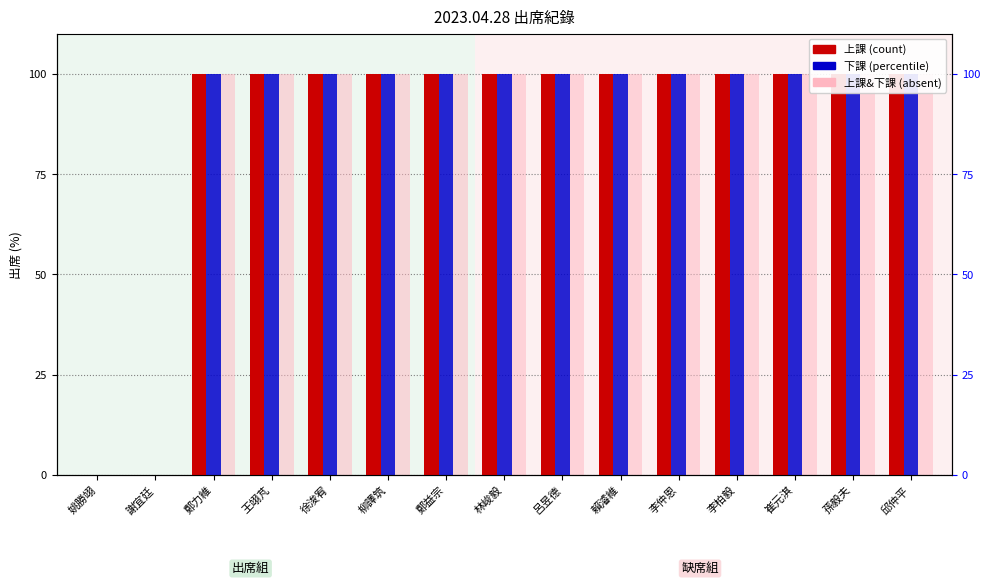

Reading right to left, list all the values displayed in this chart.

上課: 邱仲平=100	孫毅夫=100	崔元淇=100	李柏毅=100	李仲恩=100	賴濬維=100	呂昱德=100	林峻毅=100	鄭益宗=100	柳譯筑=100	徐浚宥=100	王翊芃=100	鄭力維=100	謝宜廷=0	姚勝翊=0
下課: 邱仲平=100	孫毅夫=100	崔元淇=100	李柏毅=100	李仲恩=100	賴濬維=100	呂昱德=100	林峻毅=100	鄭益宗=100	柳譯筑=100	徐浚宥=100	王翊芃=100	鄭力維=100	謝宜廷=0	姚勝翊=0
上課&下課: 邱仲平=100	孫毅夫=100	崔元淇=100	李柏毅=100	李仲恩=100	賴濬維=100	呂昱德=100	林峻毅=100	鄭益宗=100	柳譯筑=100	徐浚宥=100	王翊芃=100	鄭力維=100	謝宜廷=0	姚勝翊=0